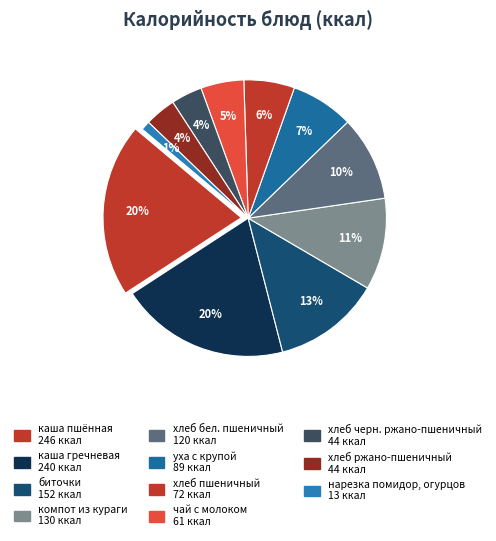

Between хлеб черн. ржано-пшеничный and каша пшённая, which is larger?

каша пшённая